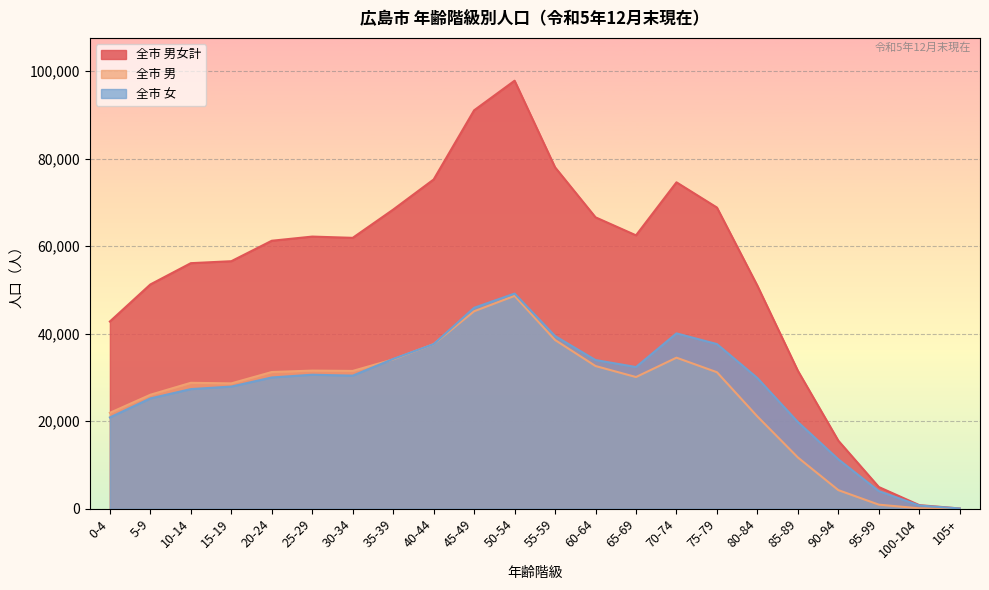

How many distinct data groups are displayed?

3